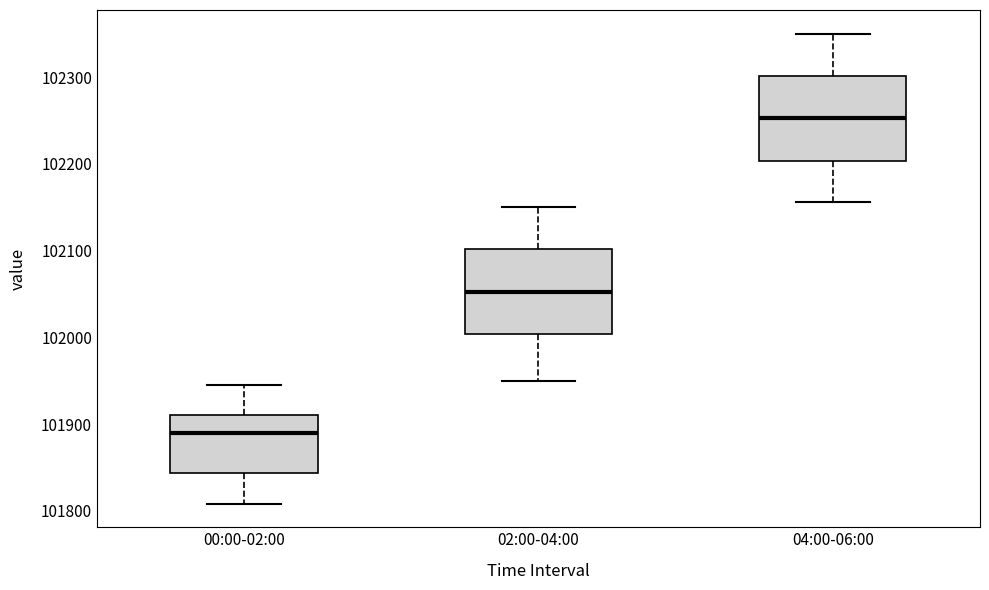

Which box's median line is the highest?

04:00-06:00